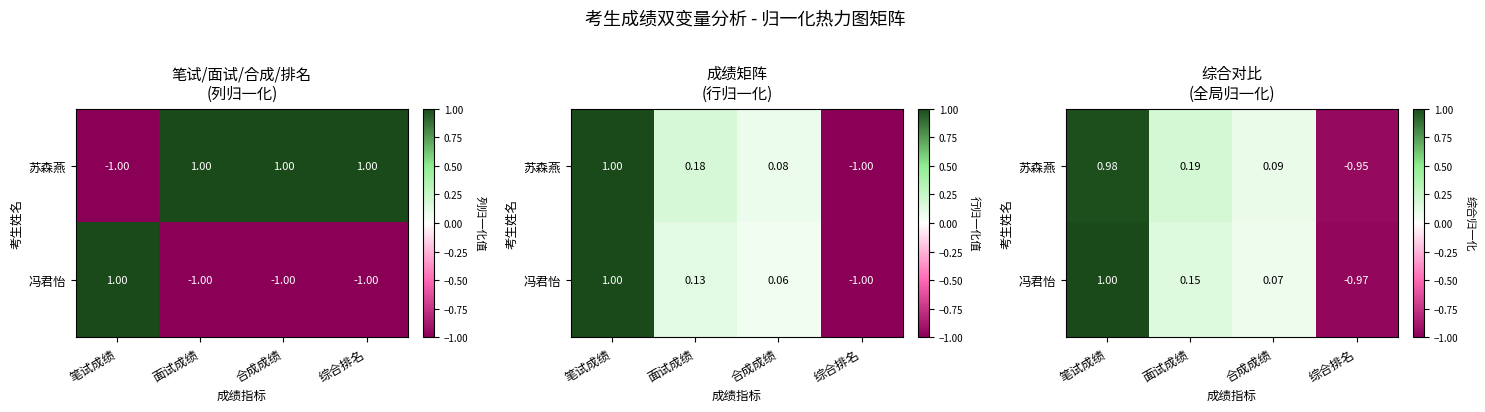

How many categories are shown in the chart?

4